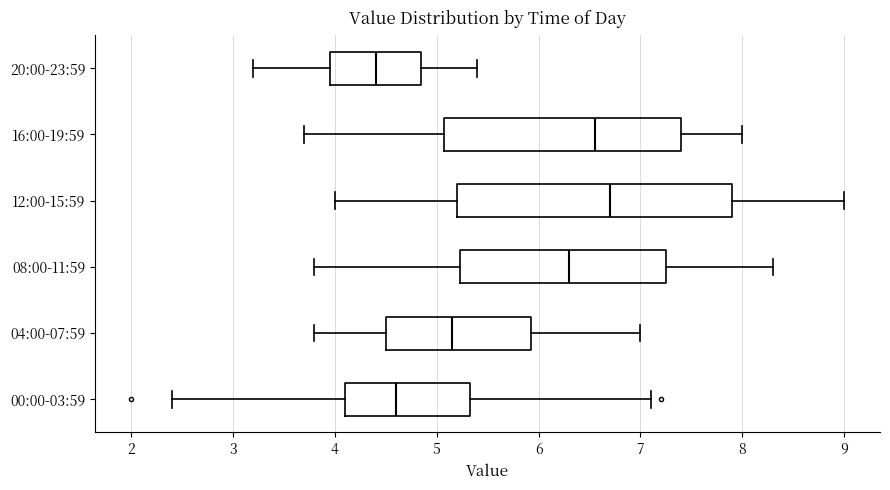

Which box is the widest, from its left edge to its right edge?

12:00-15:59